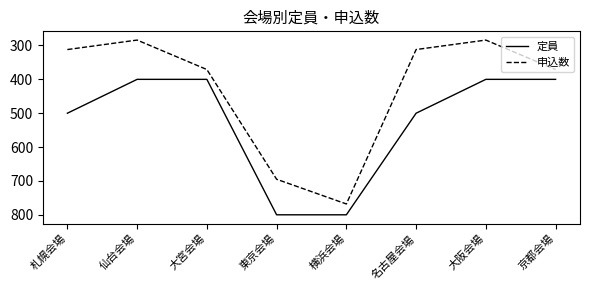

How many lines are shown in the chart?

2